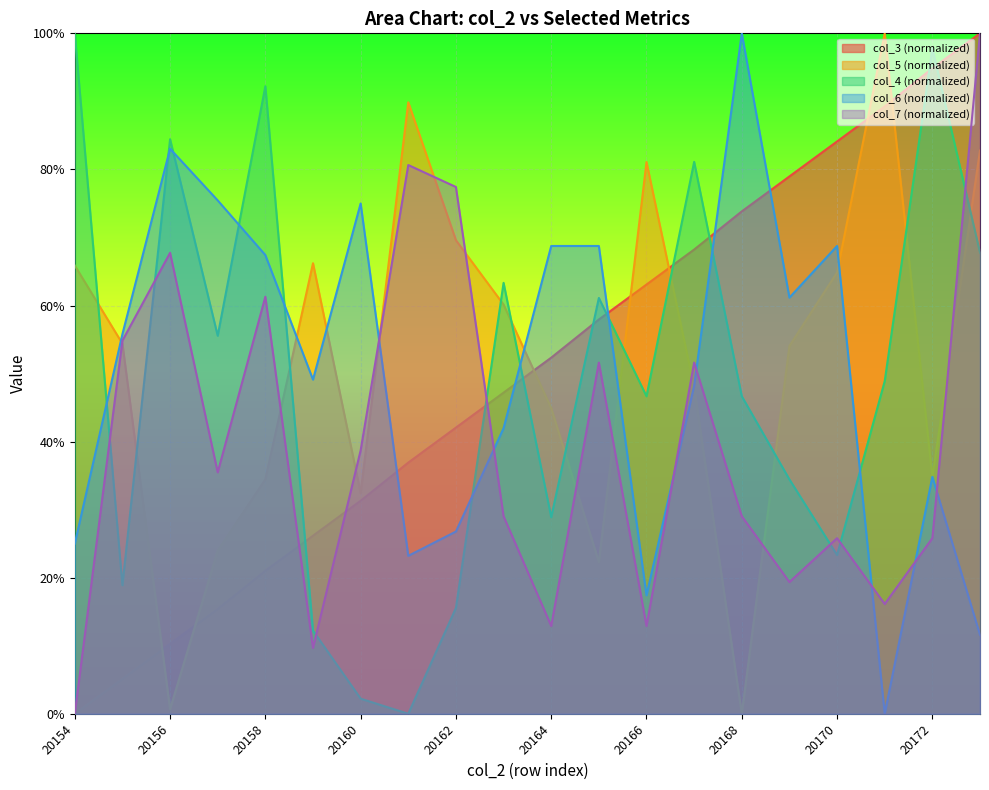

Rank the series at 20154 from highest to lowest value.

col_4, col_5, col_6, col_3, col_7